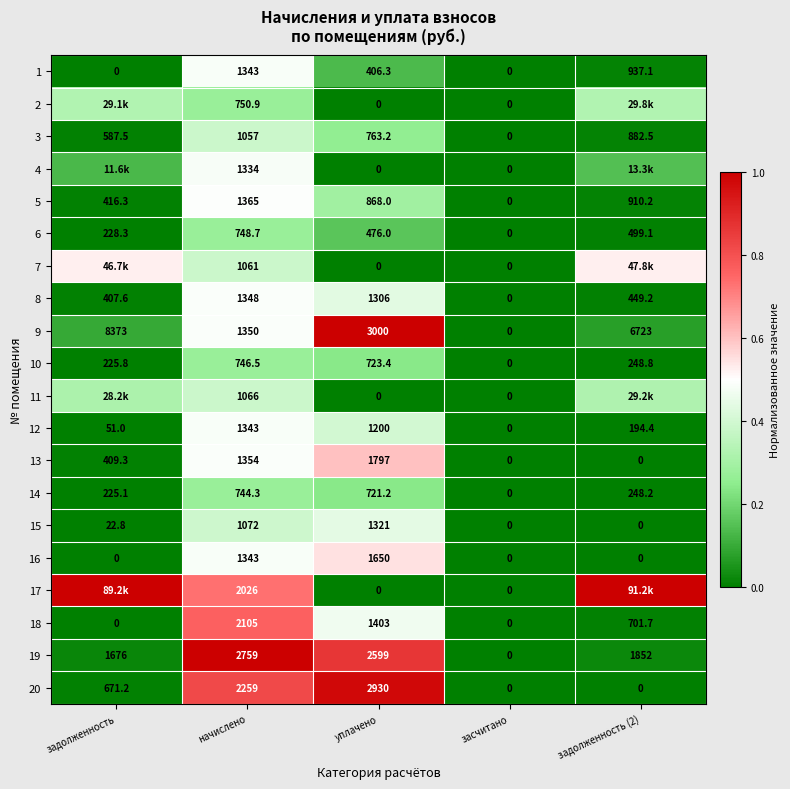

Is the value of 17 at начислено greater than the value of 18 at задолженность?

Yes